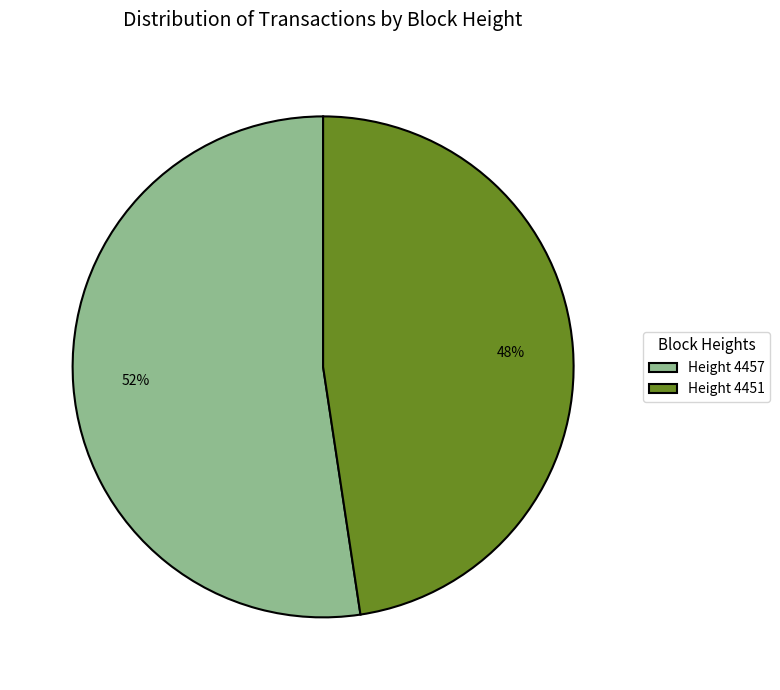

Do Height 4457 and Height 4451 together represent more than half of the pie?

Yes